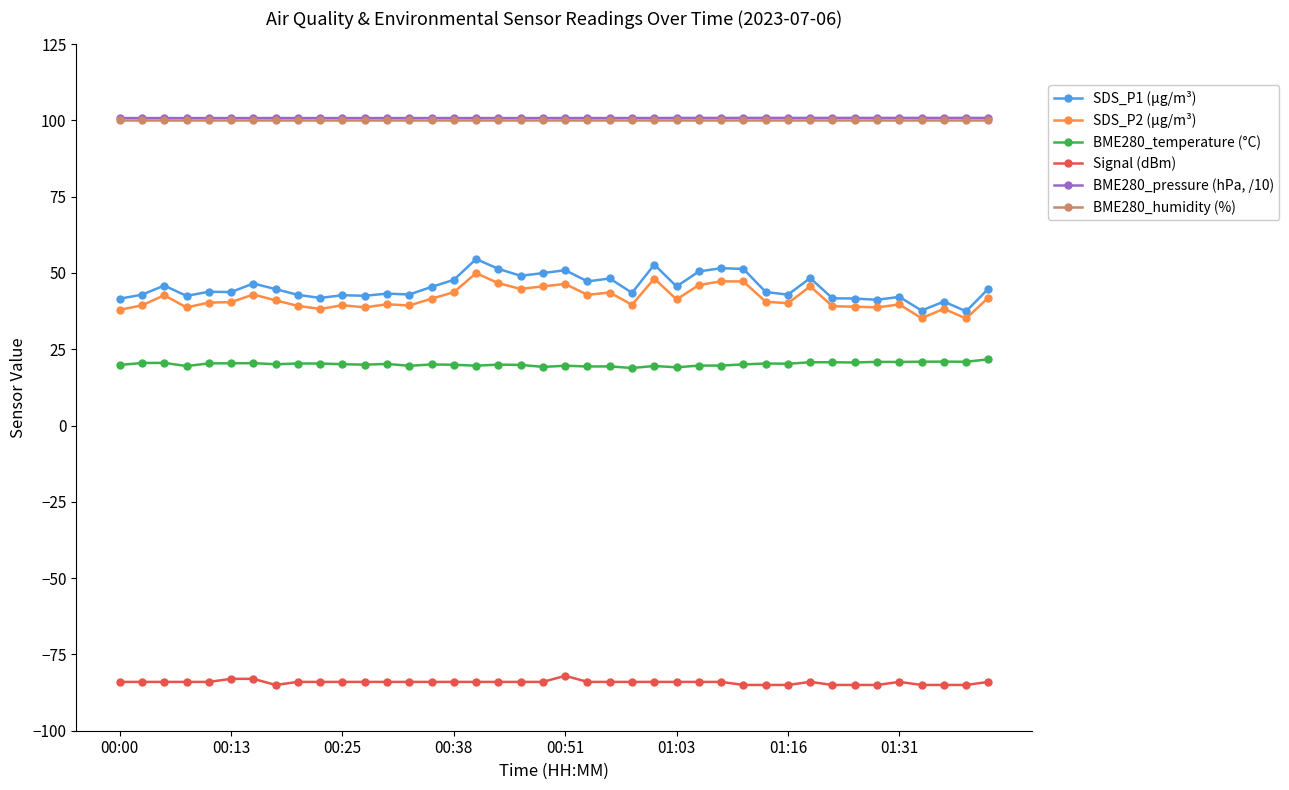

How many lines are shown in the chart?

6